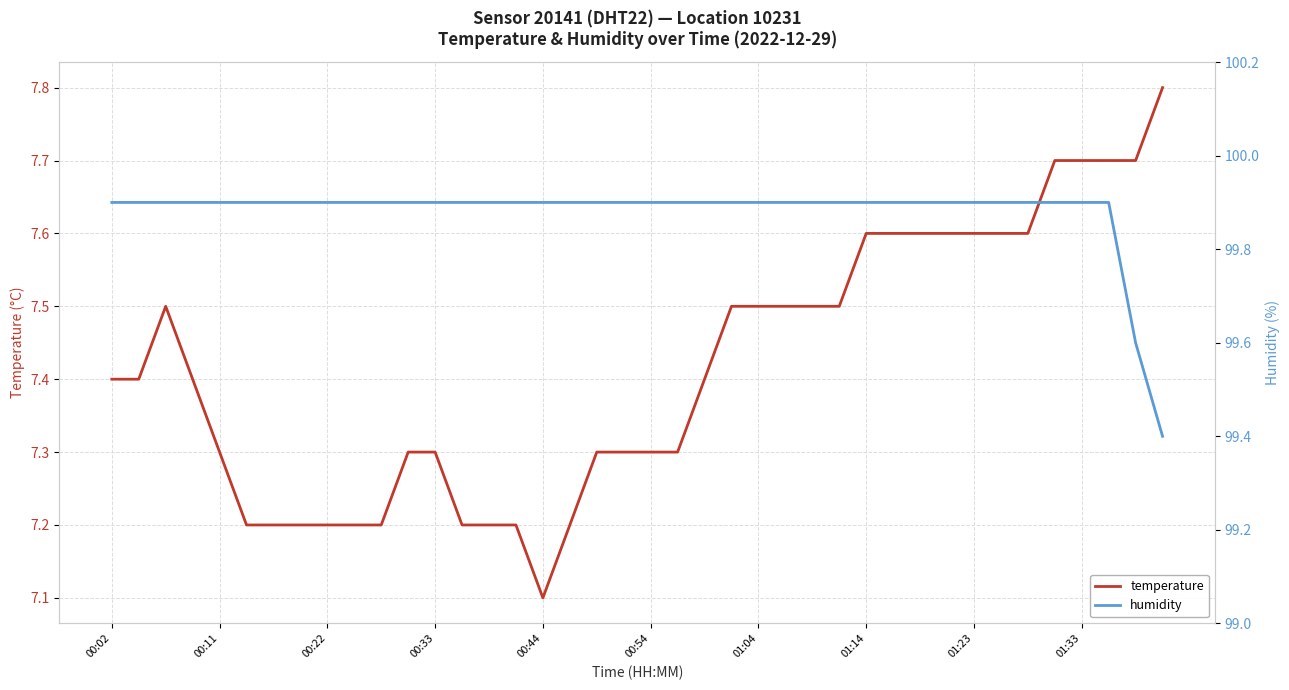

What is the minimum value for temperature?

7.1